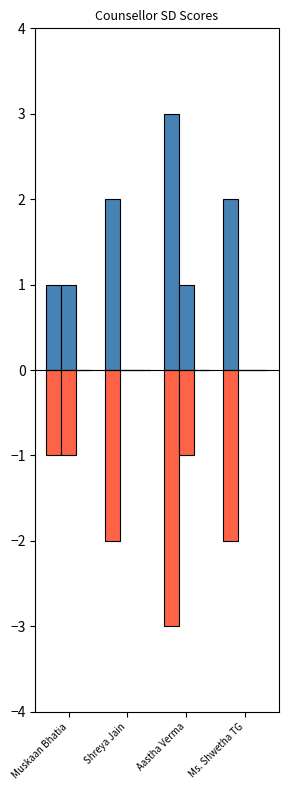

What is the label of the 2nd bar from the right?

Aastha Verma